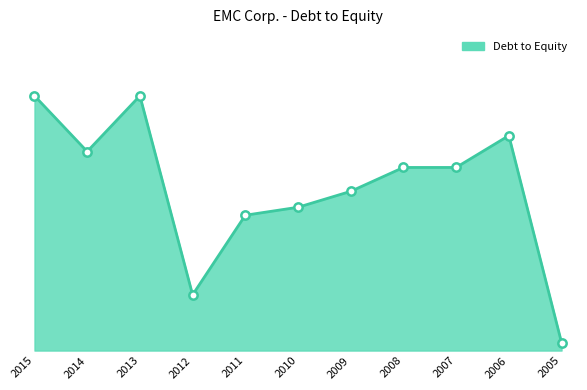

Reading right to left, list all the values displayed in this chart.

0.0	0.3	0.2	0.2	0.2	0.2	0.2	0.1	0.3	0.2	0.3